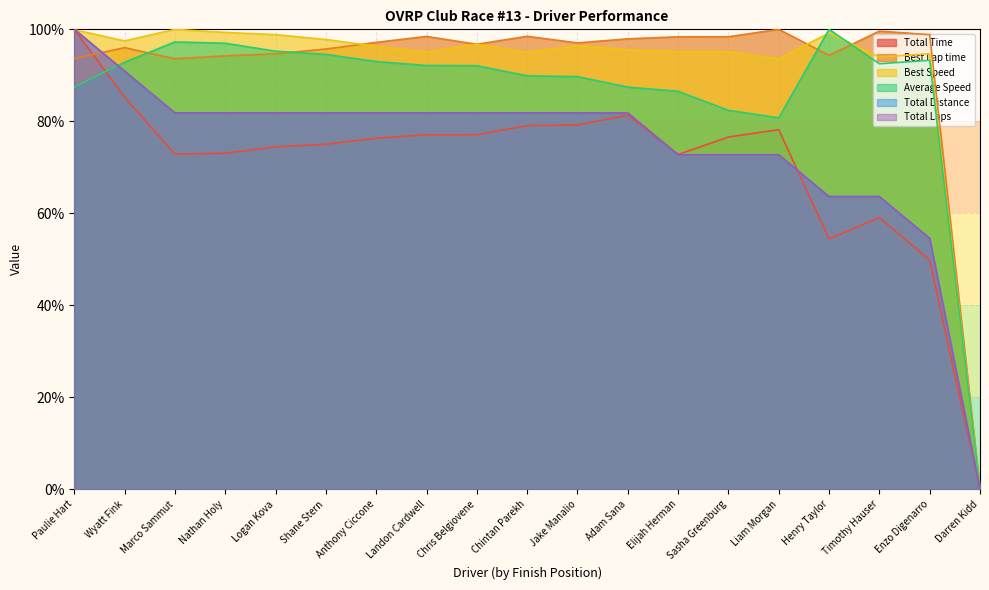

How many positive values does the Total Time series have?

18